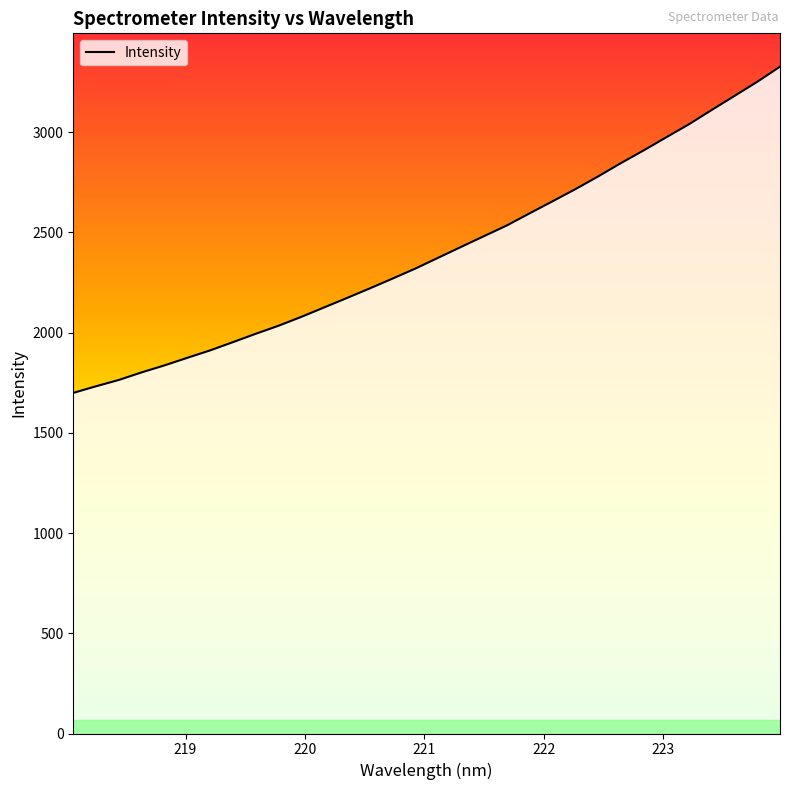

Does the chart have visible grid lines?

No